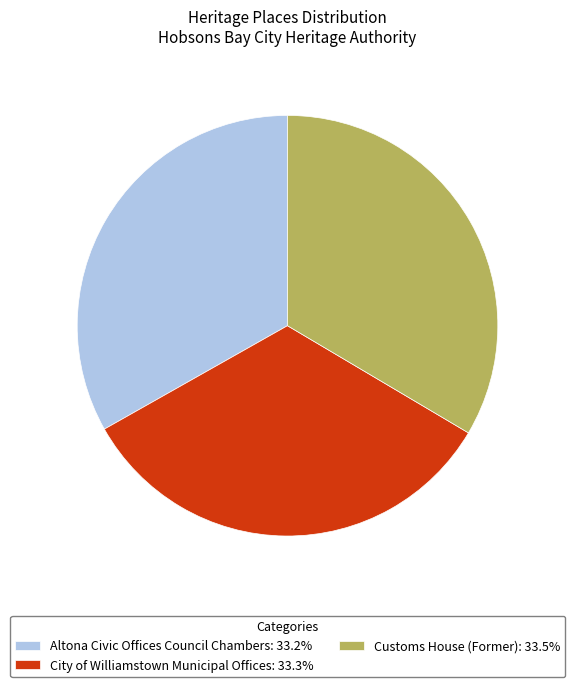

Combined, do Altona Civic Offices Council Chambers: 33.2% and Customs House (Former): 33.5% account for over 50%?

Yes